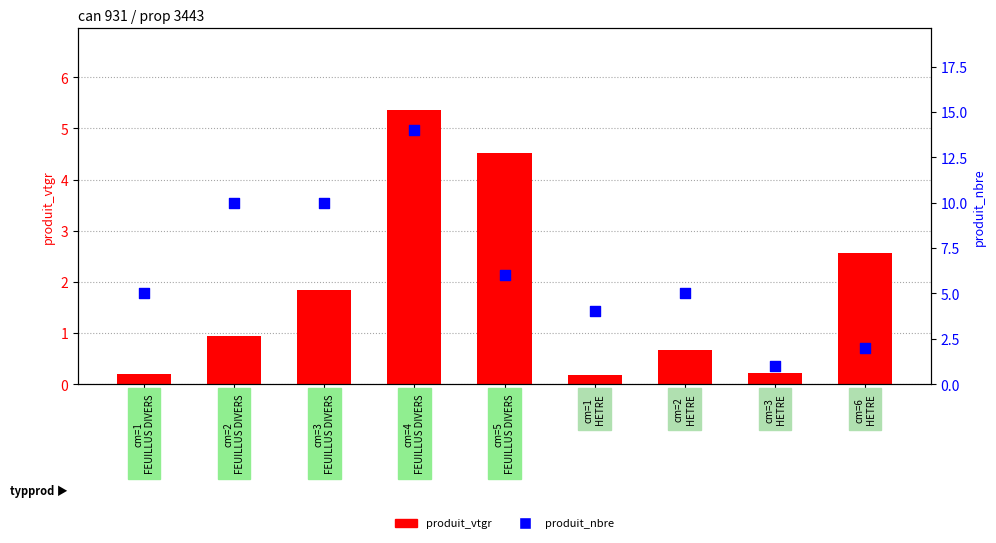

What is the total value across all series at cm=1
HETRE?

4.2